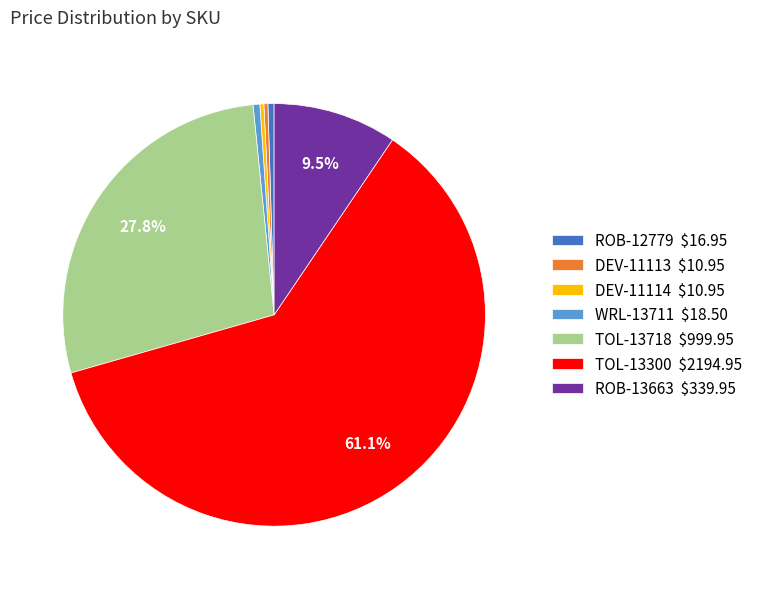

What portion of the pie excludes TOL-13300 $2194.95?

38.9%